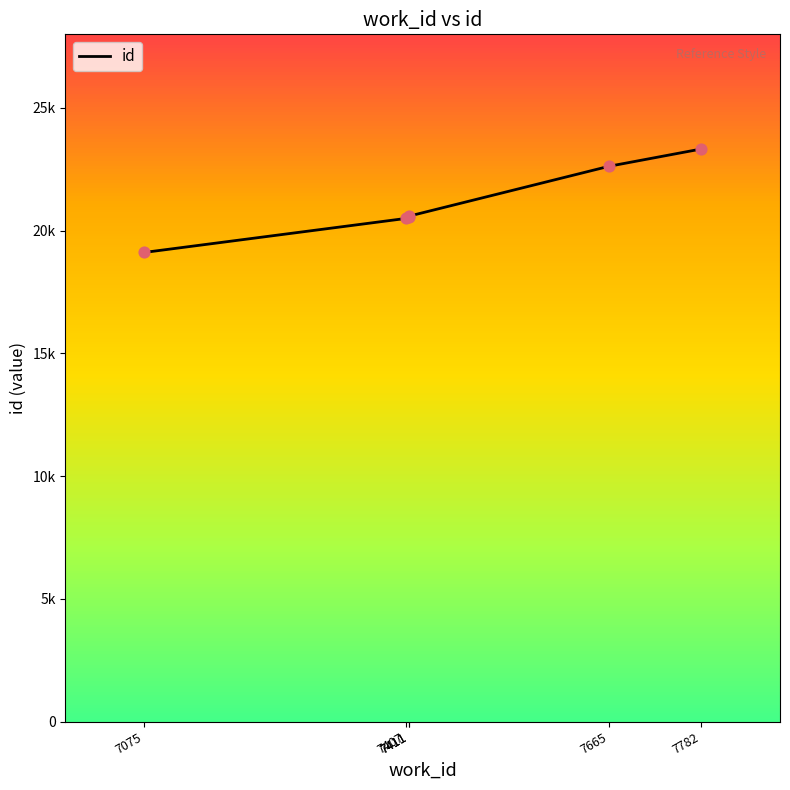

Which has a higher value, 7411 or 7665?

7665